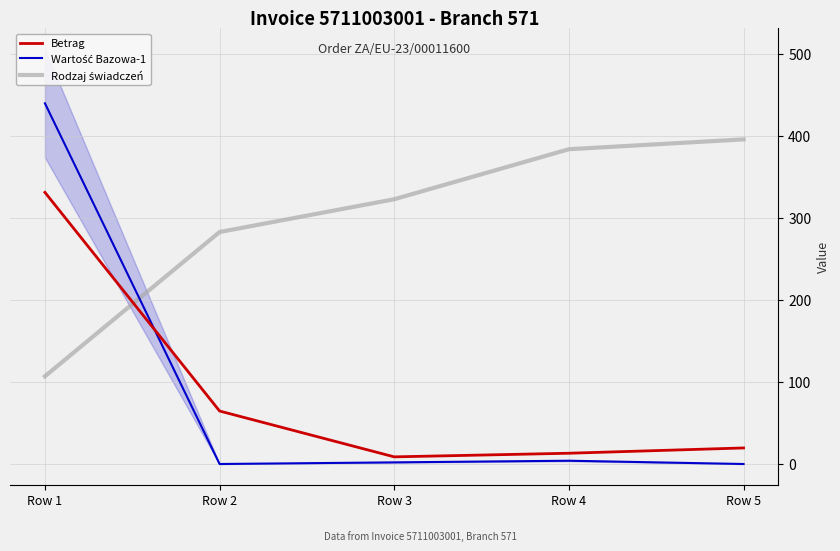

What is the approximate value of Wartość Bazowa-1 at Row 4?

4.0